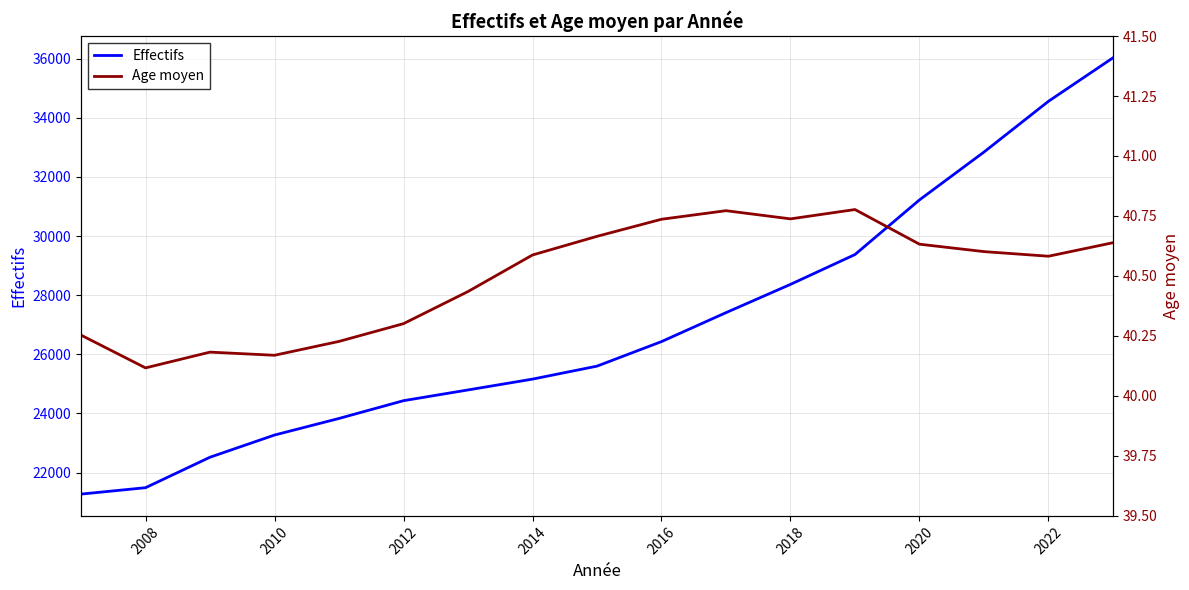

The Effectifs series shows 9871 at 2010. True or false?

False